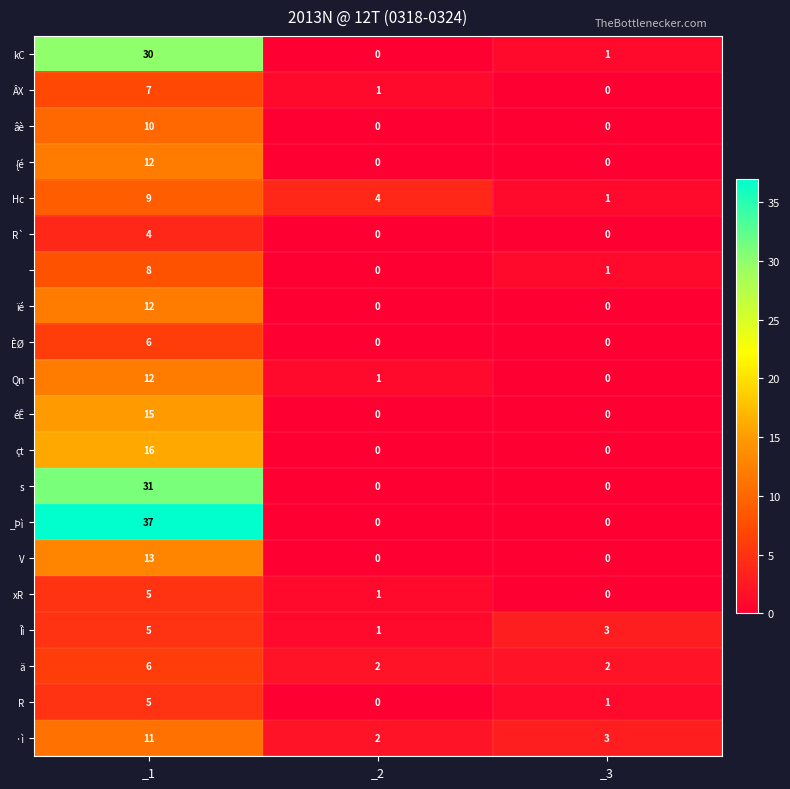

What is the difference between the highest and lowest values at _2?

4